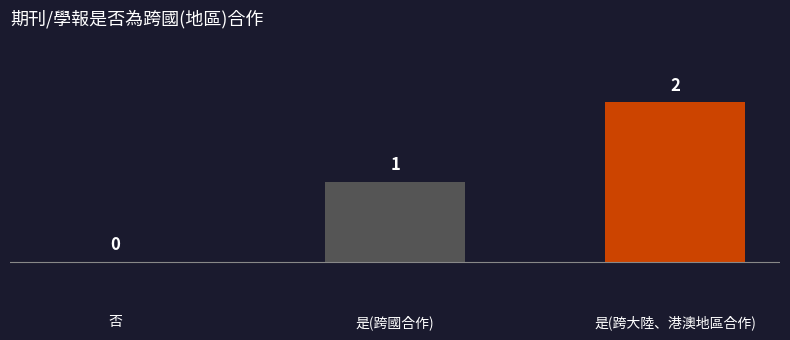

Reading left to right, extract all data points from this chart.

0	1	2